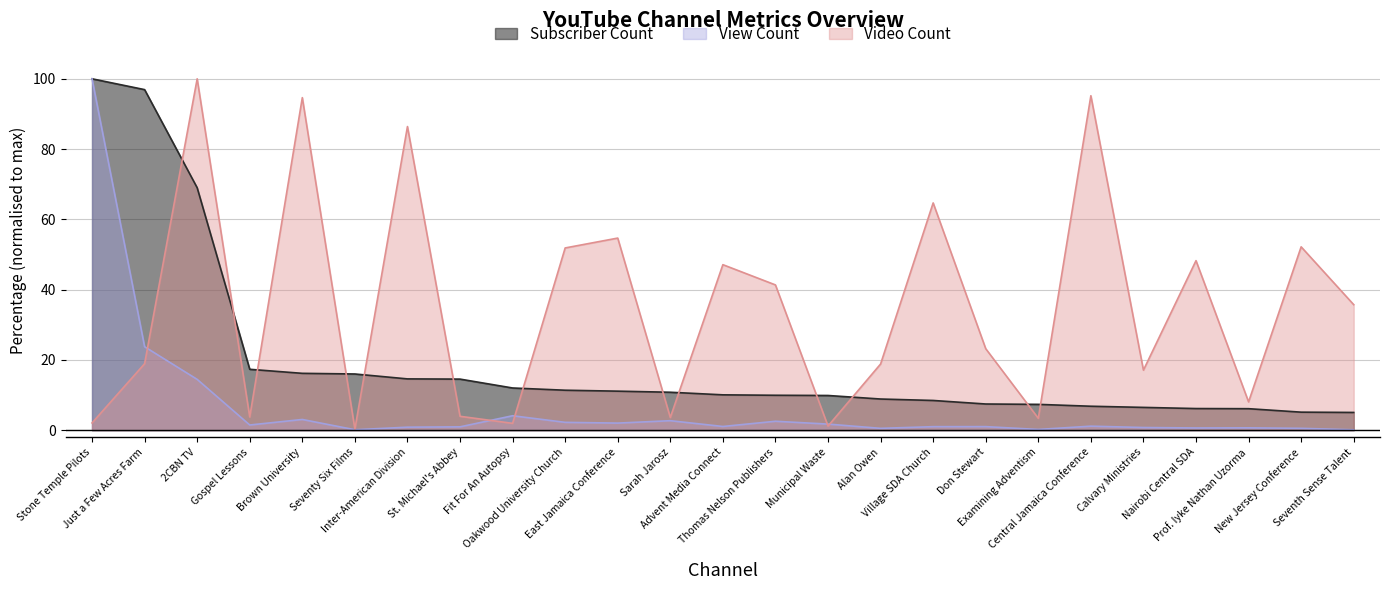

What is the spread (max minus min) of values at Oakwood University Church?

49.6